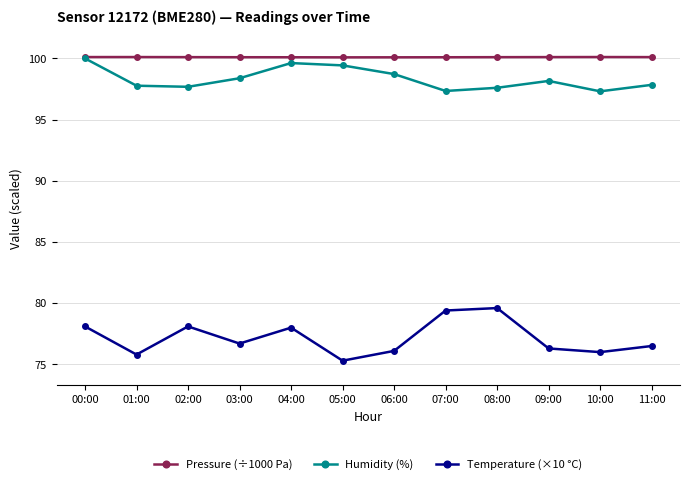

What is the value of the Pressure (÷1000 Pa) point at the 1st from the left?

100.1